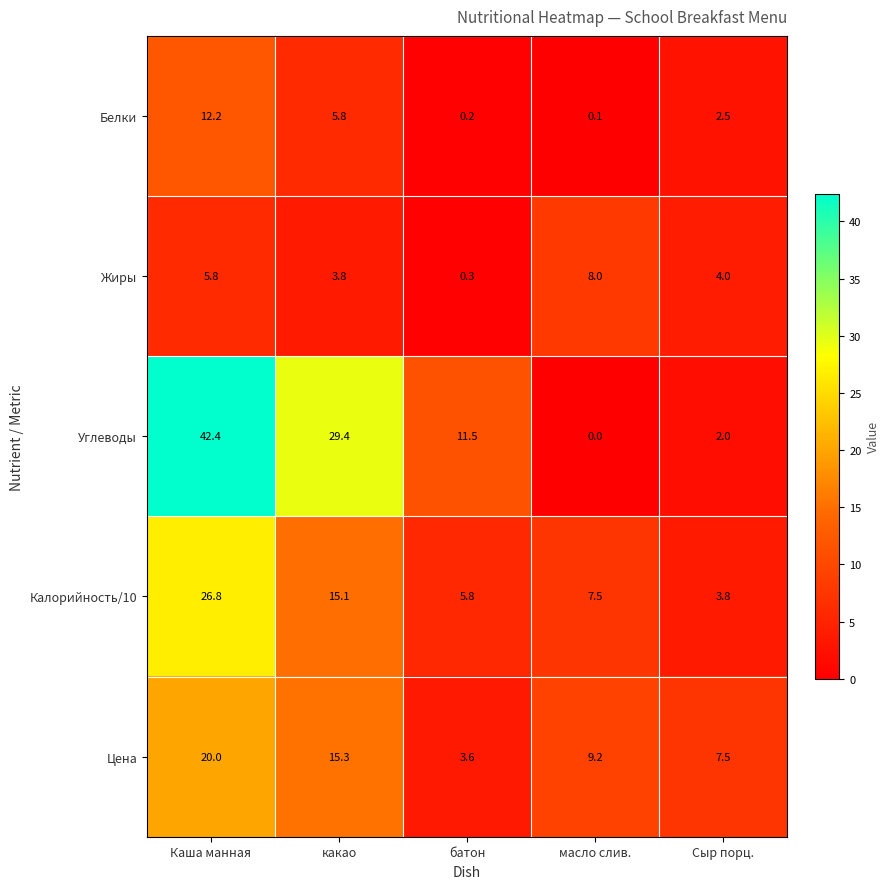

Reading left to right, list all the values displayed in this chart.

Белки: Каша манная=12.2	какао=5.8	батон=0.2	масло слив.=0.1	Сыр порц.=2.5
Жиры: Каша манная=5.8	какао=3.8	батон=0.3	масло слив.=8.0	Сыр порц.=4.0
Углеводы: Каша манная=42.4	какао=29.4	батон=11.5	масло слив.=0.0	Сыр порц.=2.0
Калорийность/10: Каша манная=26.8	какао=15.1	батон=5.8	масло слив.=7.5	Сыр порц.=3.8
Цена: Каша манная=20.0	какао=15.3	батон=3.6	масло слив.=9.2	Сыр порц.=7.5